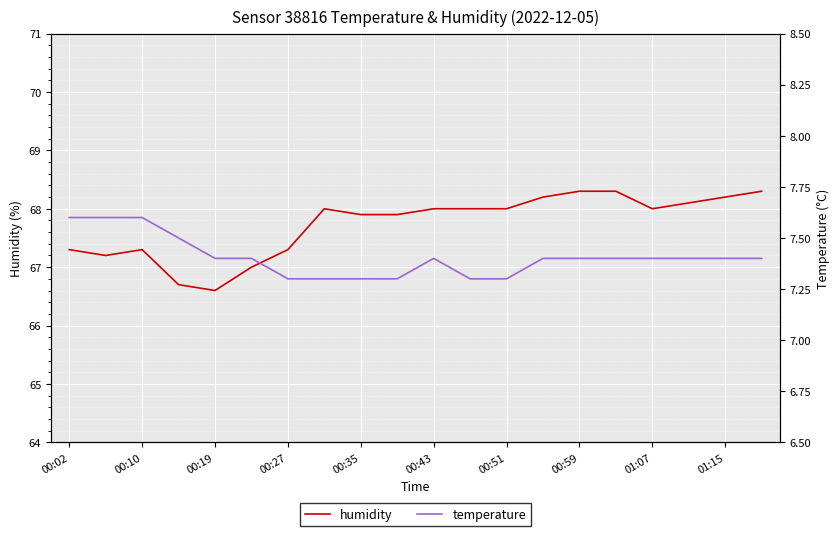

Where does the humidity series first go above 68?

13